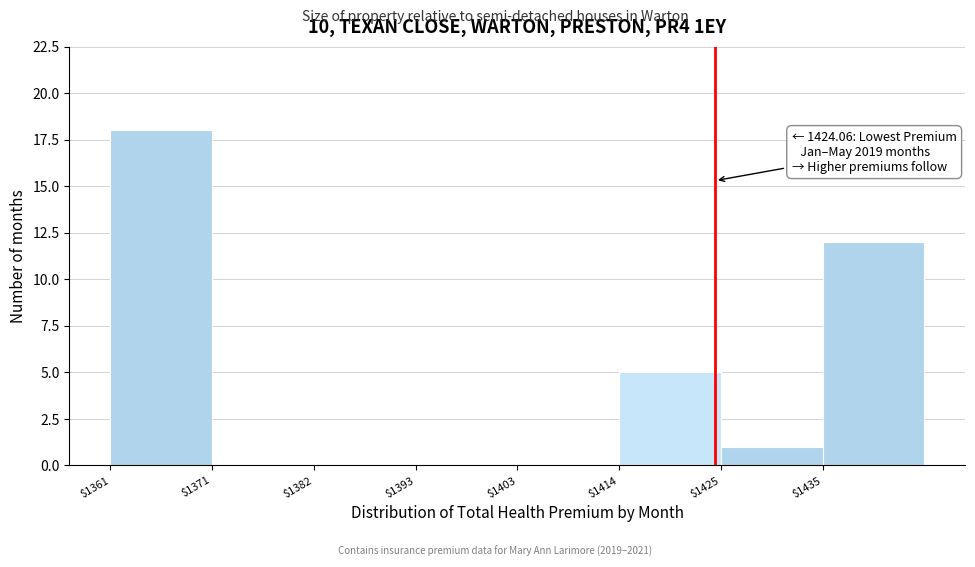

Which range on the x-axis has the tallest bar?

1360 to 1372